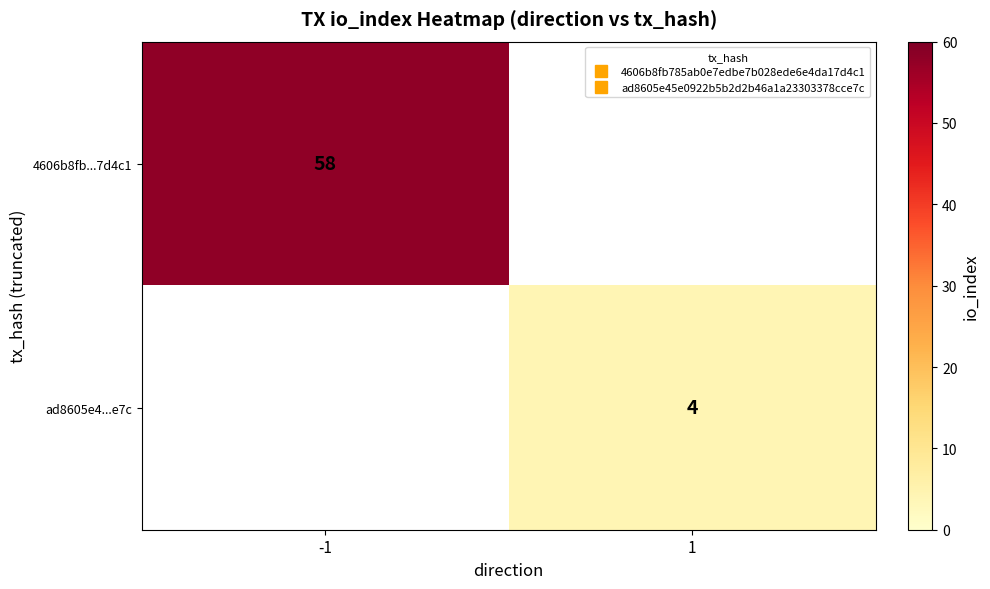

Where is 4606b8fb...7d4c1 nearest to the value 58?

-1